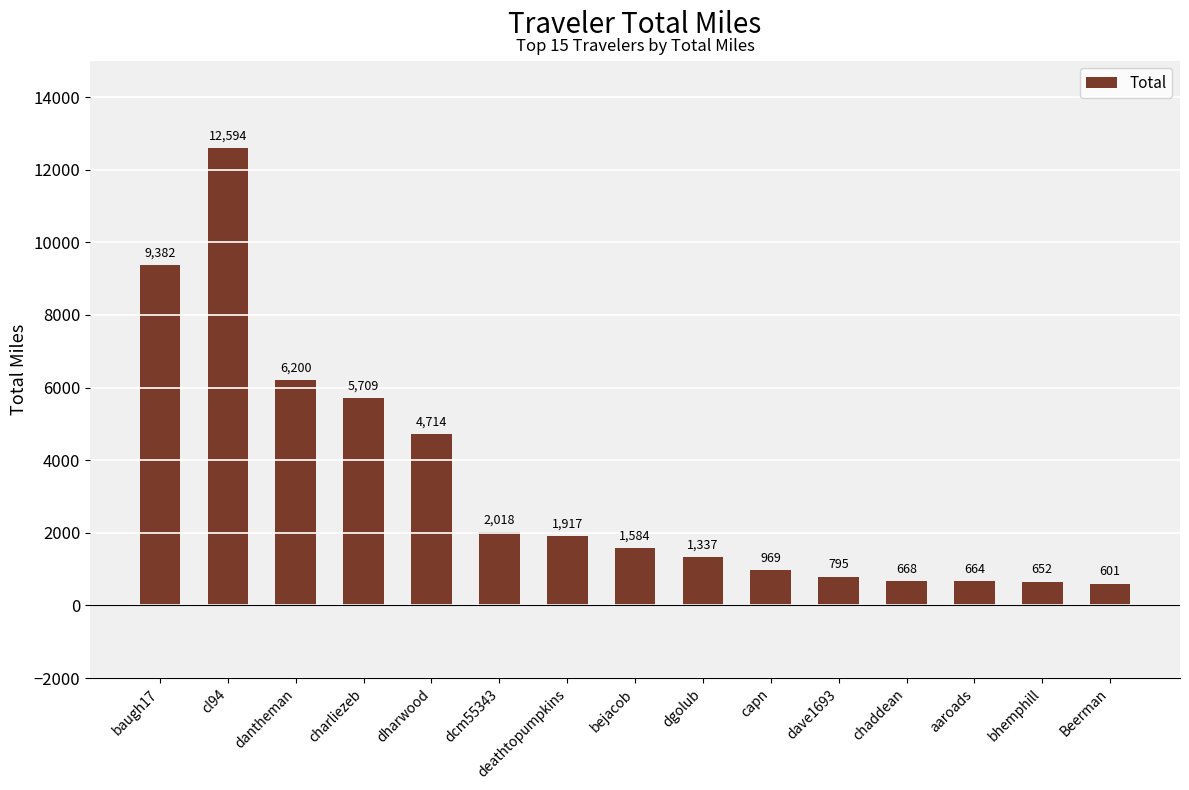

What is the maximum value shown in the chart?

12593.6